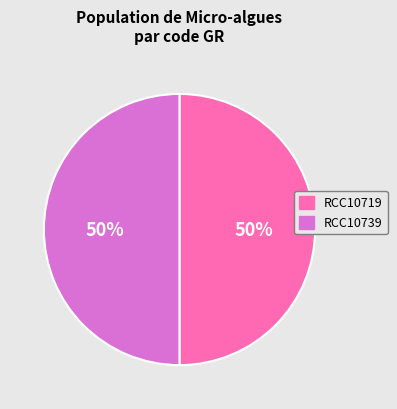

True or false: RCC10739 accounts for 50% of the total.

True